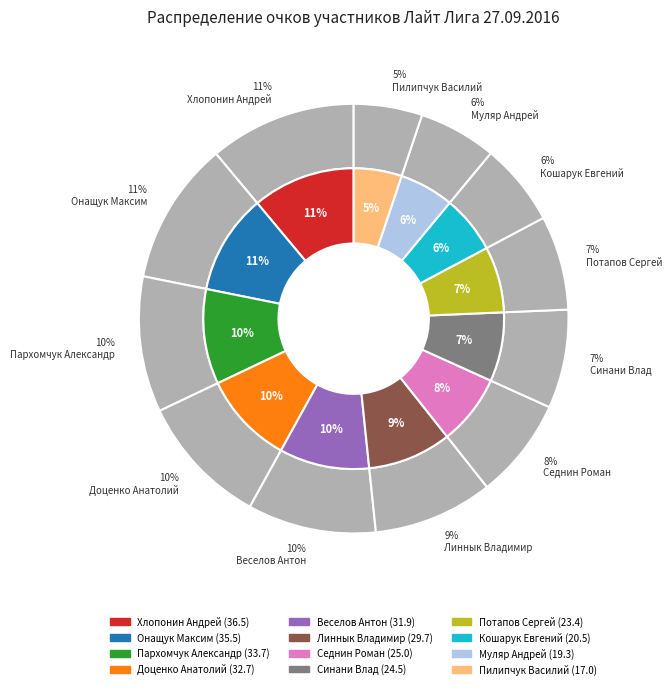

Is Доценко Анатолий the majority of the pie?

No